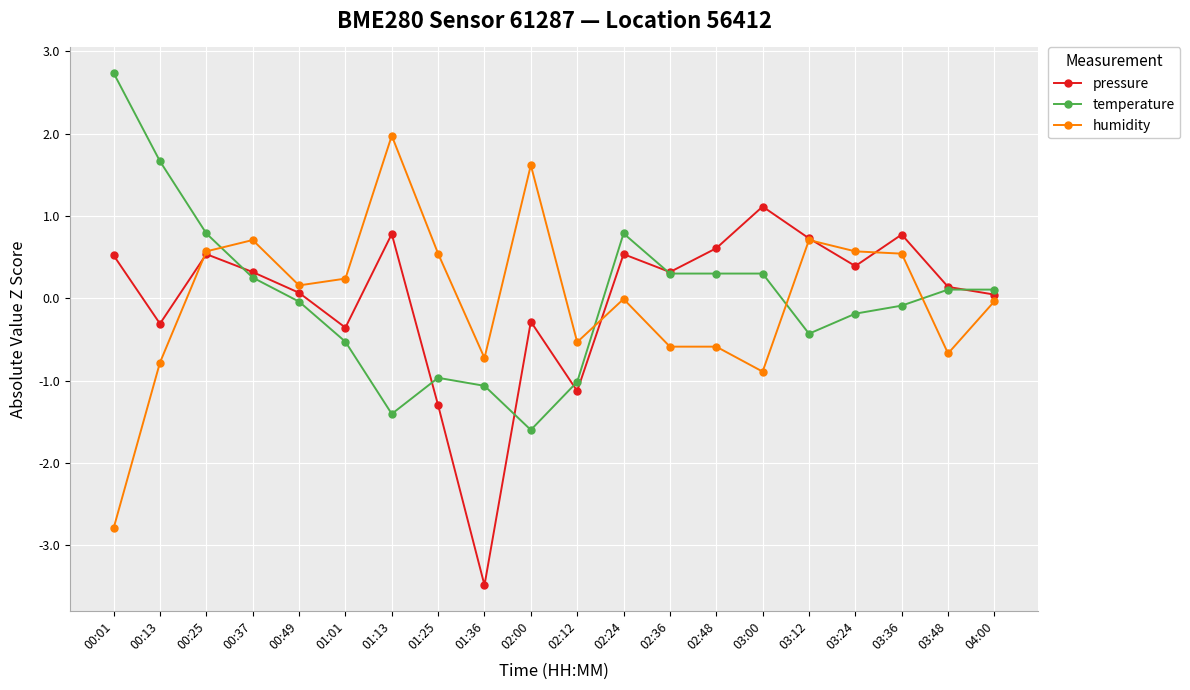

Rank the series at 00:01 from highest to lowest value.

temperature, pressure, humidity